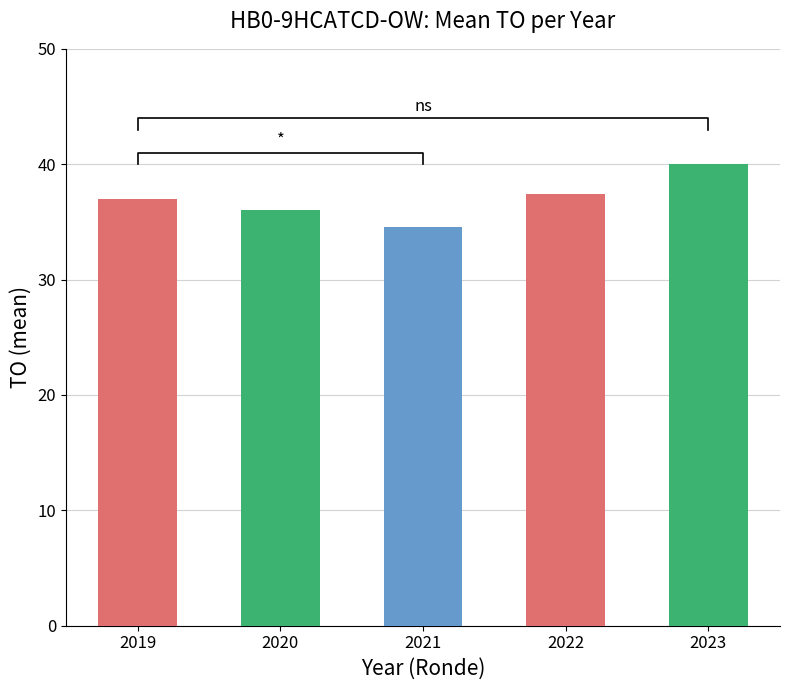

What is the ratio of the value at 2020 to the value at 2022?

1.0